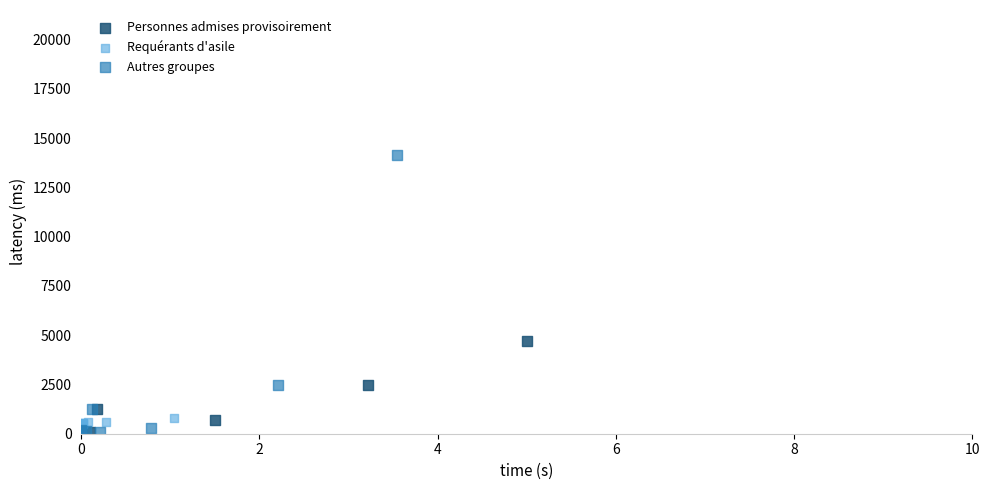

Which series reaches the maximum Y coordinate?

Autres groupes